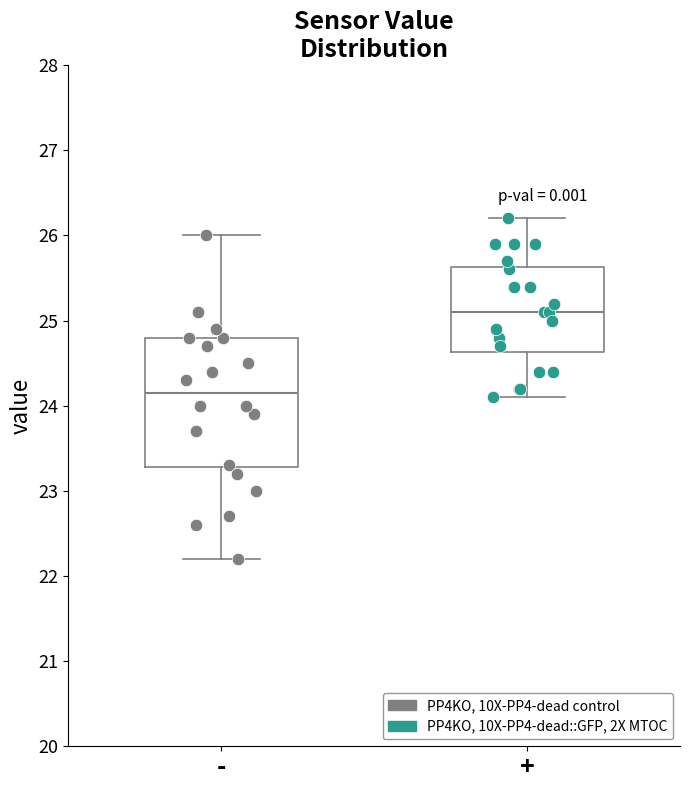

Reading left to right, read every box against the y-axis: the position of its median line, the range the box covers, and the ends of its whiskers. The values are not printed on the chart, so give them approximately, as read against the axis.

-: median 24.2, box 23.3 to 24.8, whiskers 22.2 to 26.0
+: median 25.1, box 24.6 to 25.6, whiskers 24.1 to 26.2